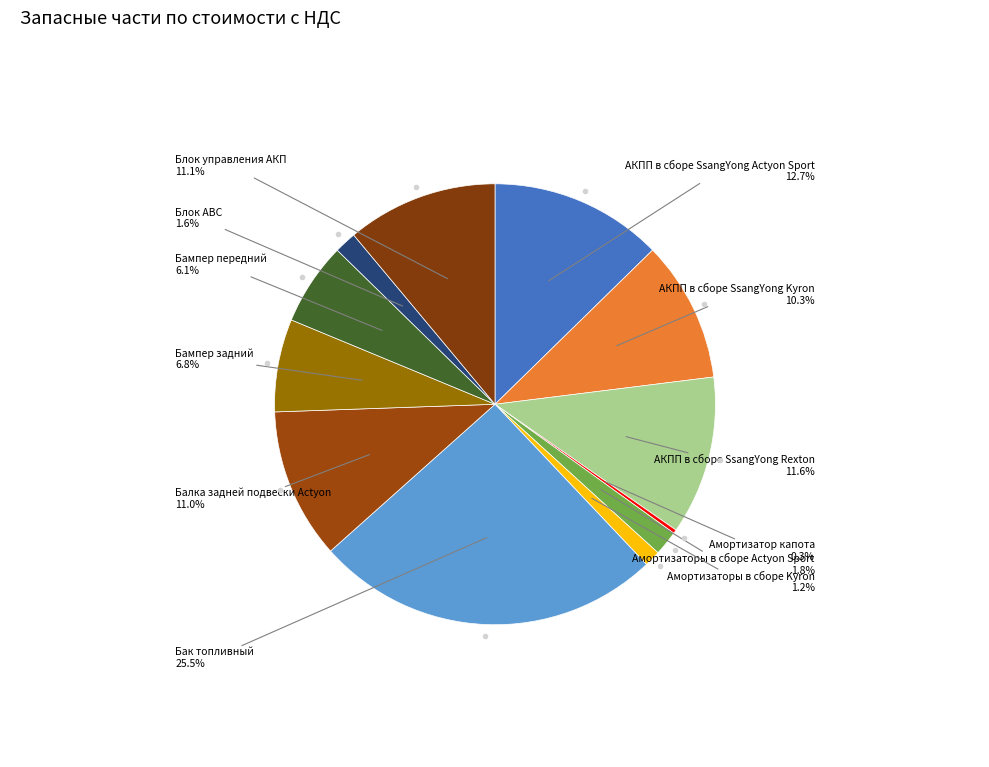

What percentage is NOT represented by Амортизаторы в сборе Actyon Sport?

98.2%